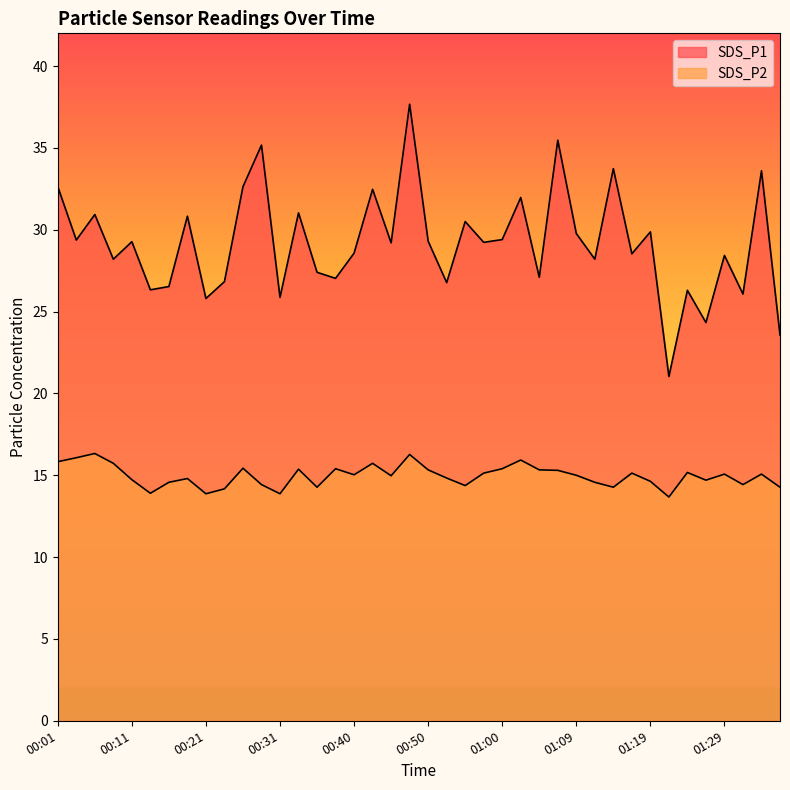

Rank the series by their maximum value, from lowest to highest.

SDS_P2, SDS_P1